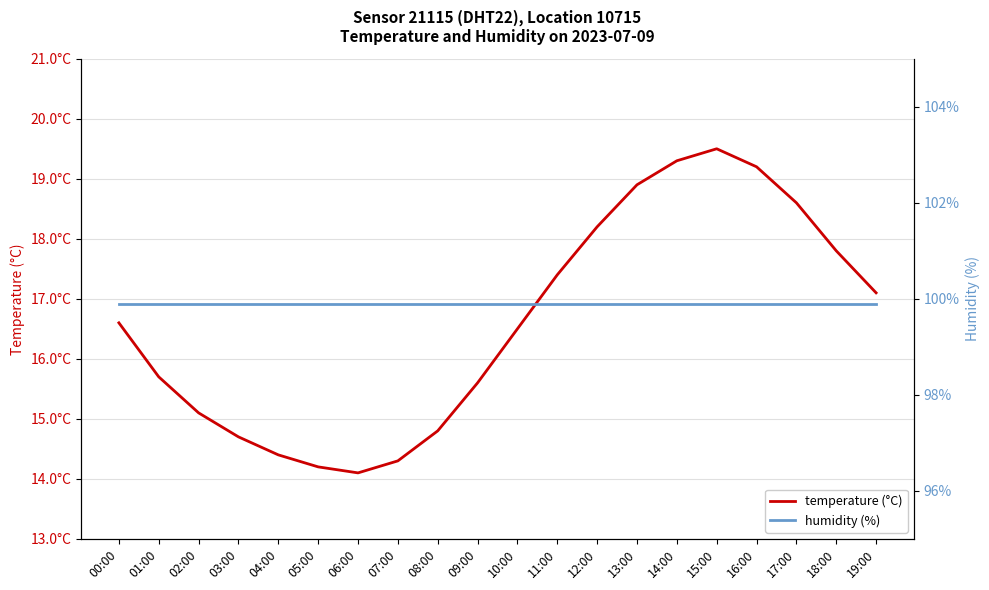

The value of temperature (°C) at 07:00 is 14.3. True or false?

True